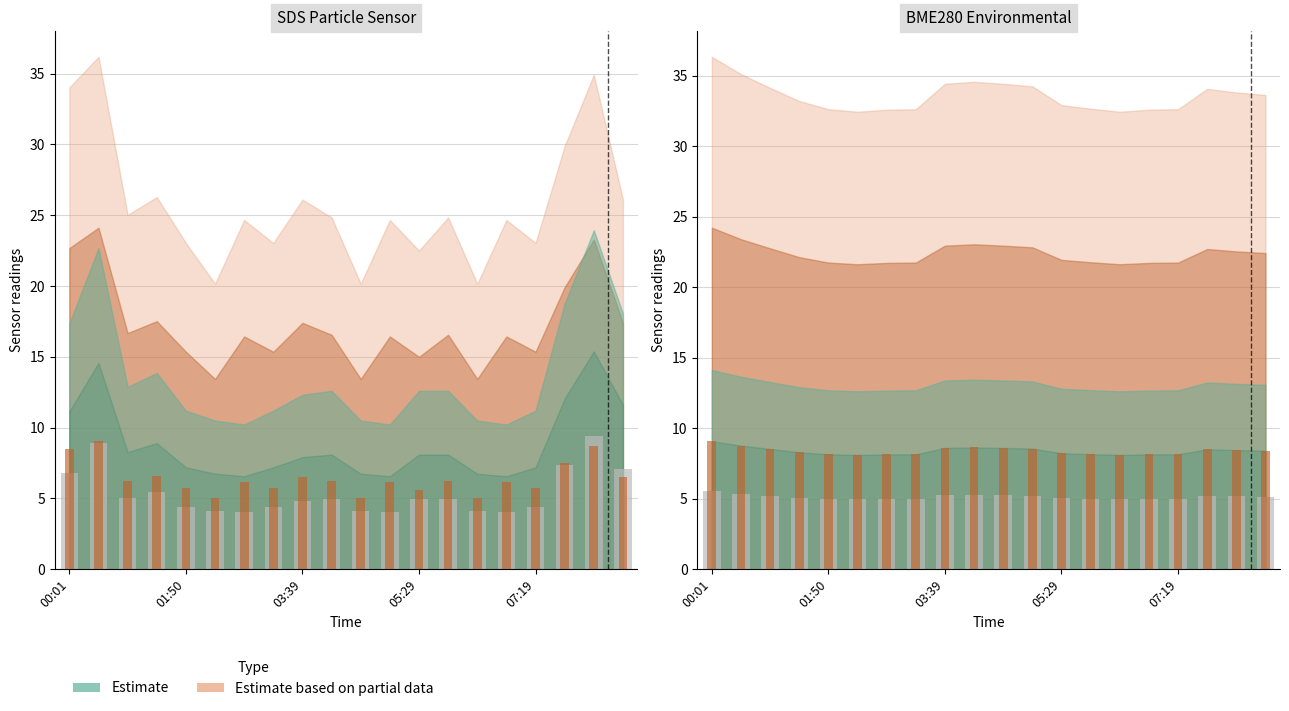

What is the difference between the second highest and minimum values?

0.4